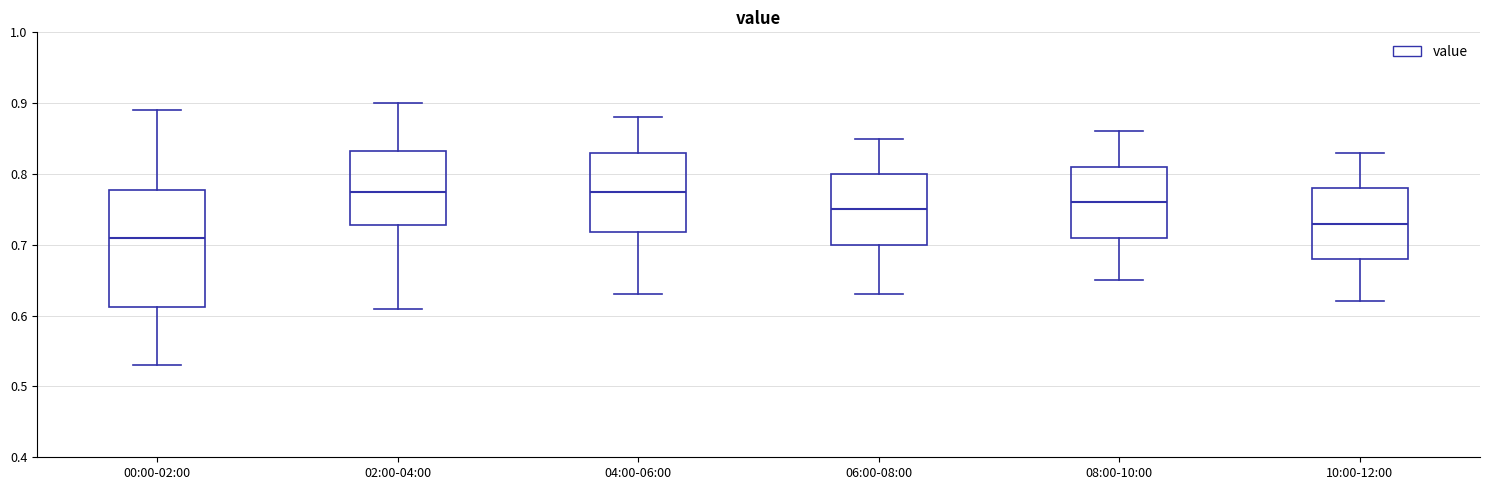

Comparing the boxes themselves (not the whiskers), which one is the tallest?

00:00-02:00